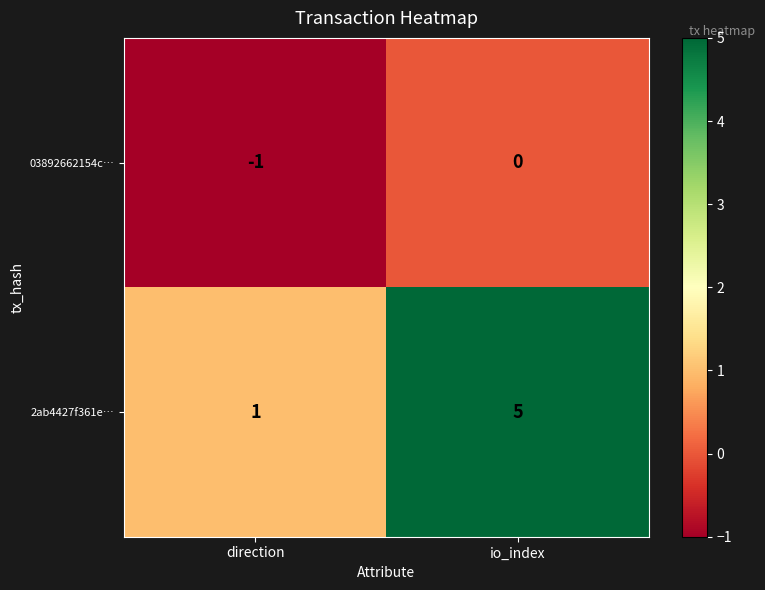

How many values in 03892662154c… are below zero?

1